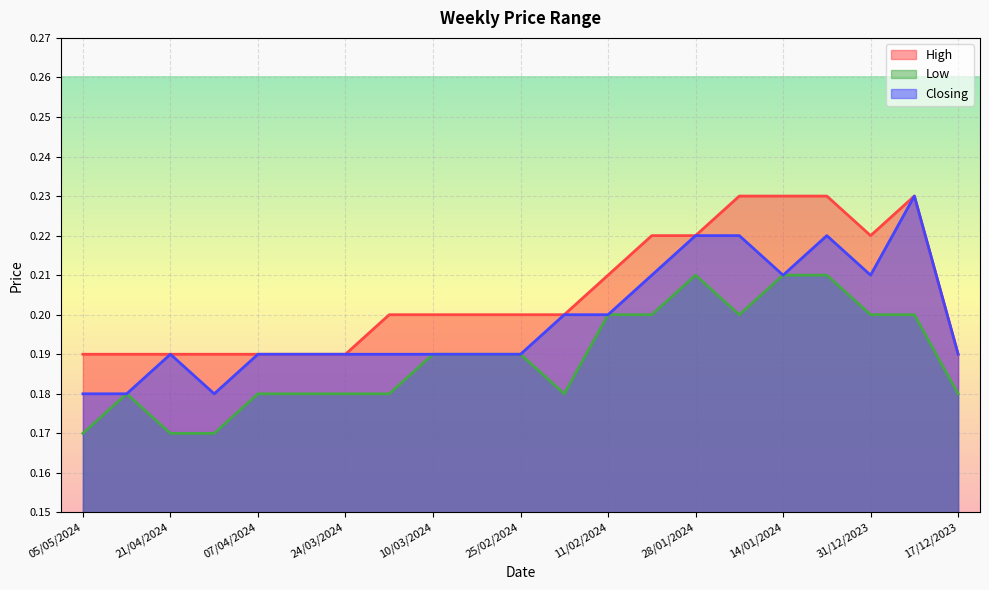

Which series has the largest range (max minus min)?

Closing